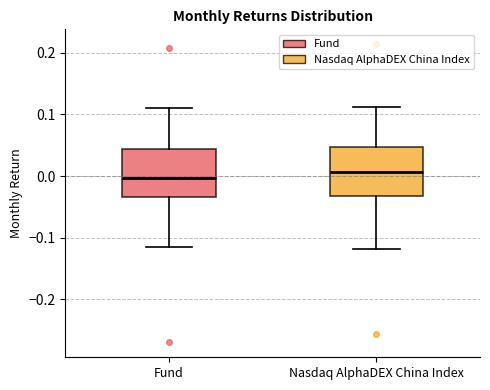

Which box's median line is the highest?

Nasdaq AlphaDEX China Index